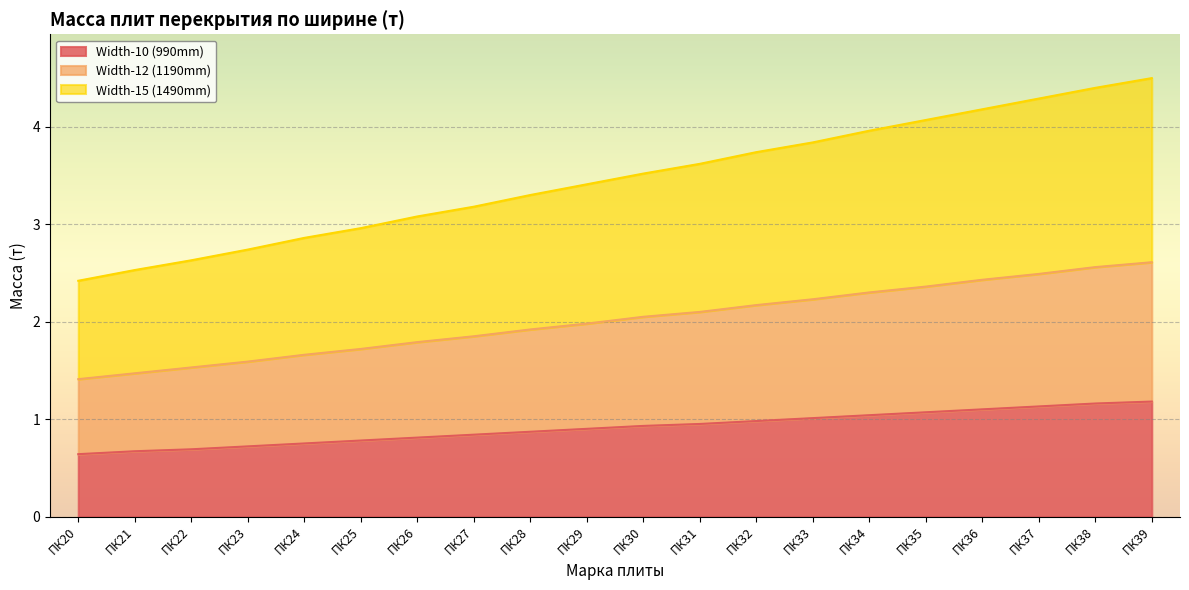

Which series has the largest total across all categories?

Width-15 (1490mm)